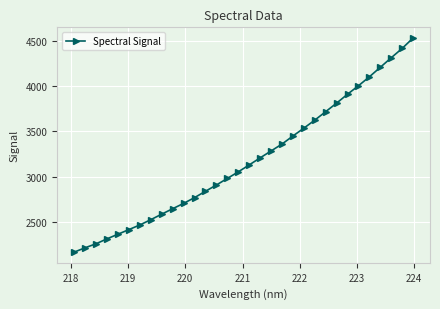

What is the greatest value displayed?

4530.7